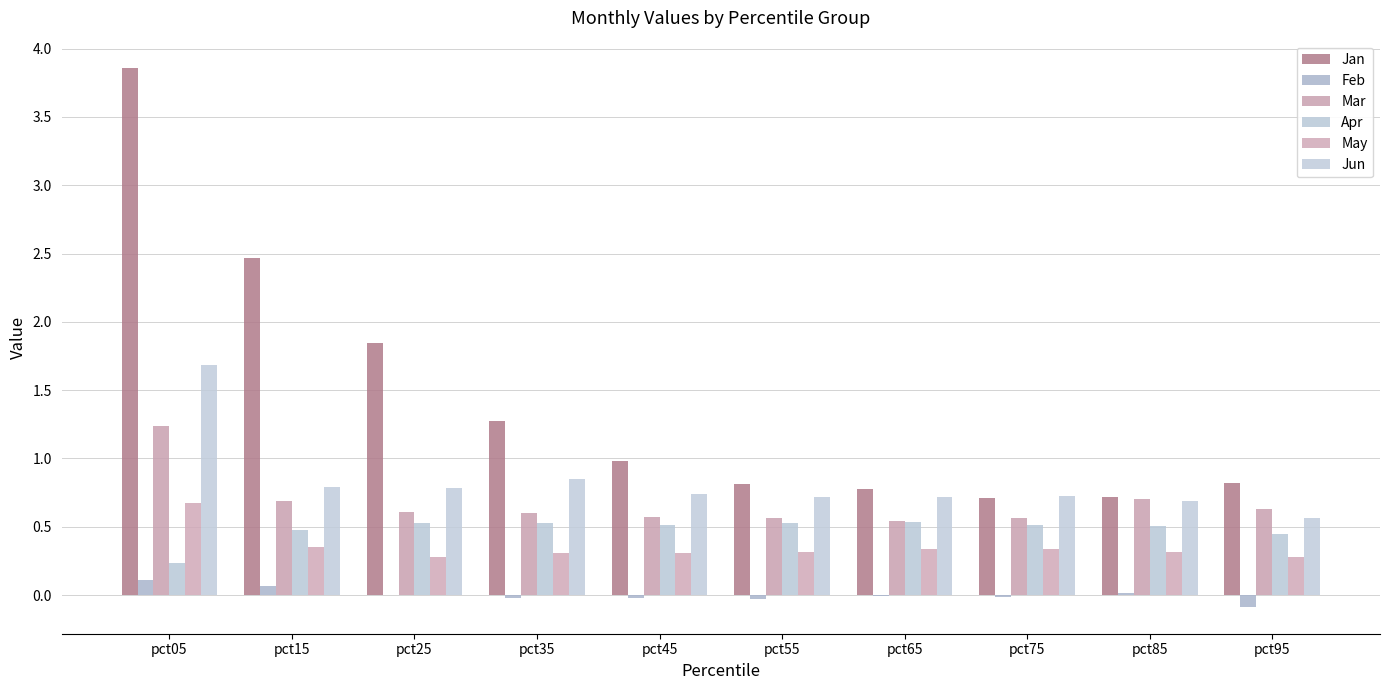

At which category does the chart reach its minimum across all series?

pct95